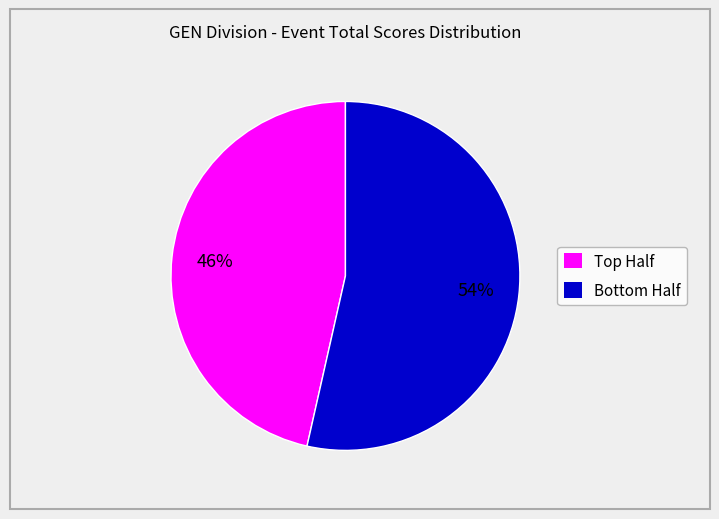

Which category has the smallest portion of the pie?

Top Half